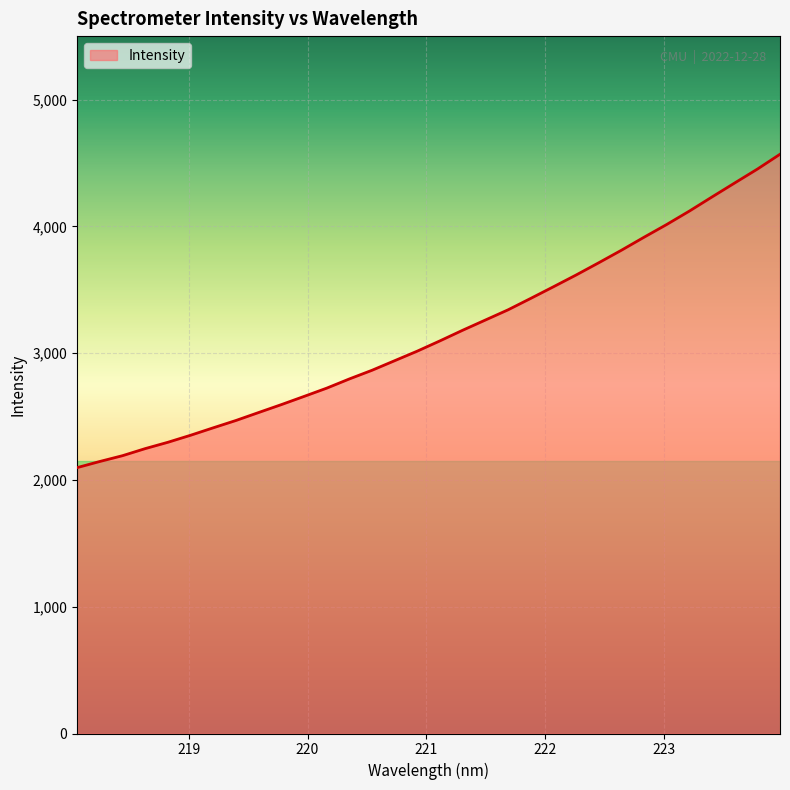

Reading left to right, transcribe all the data shown in this chart.

2096.9	2145.4	2191.1	2246.9	2296.8	2352.2	2411.1	2468.8	2531.6	2593.9	2658.5	2723.8	2796.5	2865.0	2940.6	3016.2	3097.2	3180.8	3261.2	3341.7	3431.8	3523.4	3616.1	3712.8	3811.4	3914.2	4014.6	4120.3	4231.8	4341.7	4451.1	4568.3